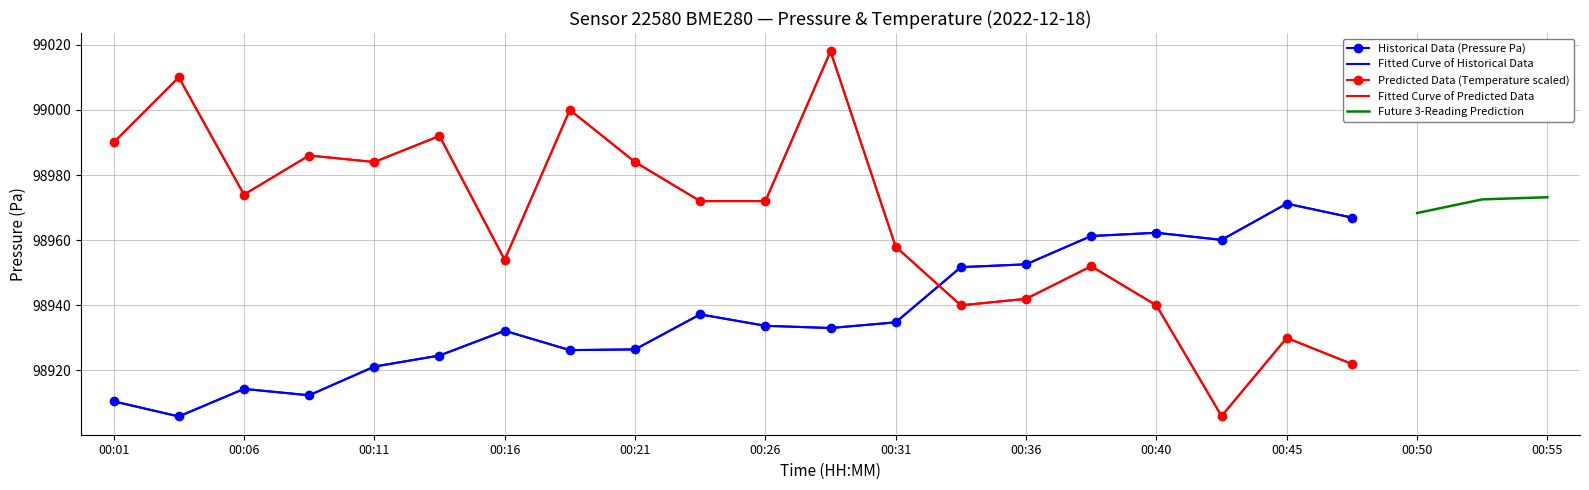

Reading right to left, transcribe all the data shown in this chart.

Pressure (Pa): 98966.9	98971.2	98960.1	98962.3	98961.3	98952.6	98951.7	98934.8	98933.0	98933.7	98937.2	98926.5	98926.2	98932.2	98924.6	98921.2	98912.4	98914.3	98905.9	98910.5
Temperature (°C): 98922.0	98930.0	98906.0	98940.0	98952.0	98942.0	98940.0	98958.0	99018.0	98972.0	98972.0	98984.0	99000.0	98954.0	98992.0	98984.0	98986.0	98974.0	99010.0	98990.0